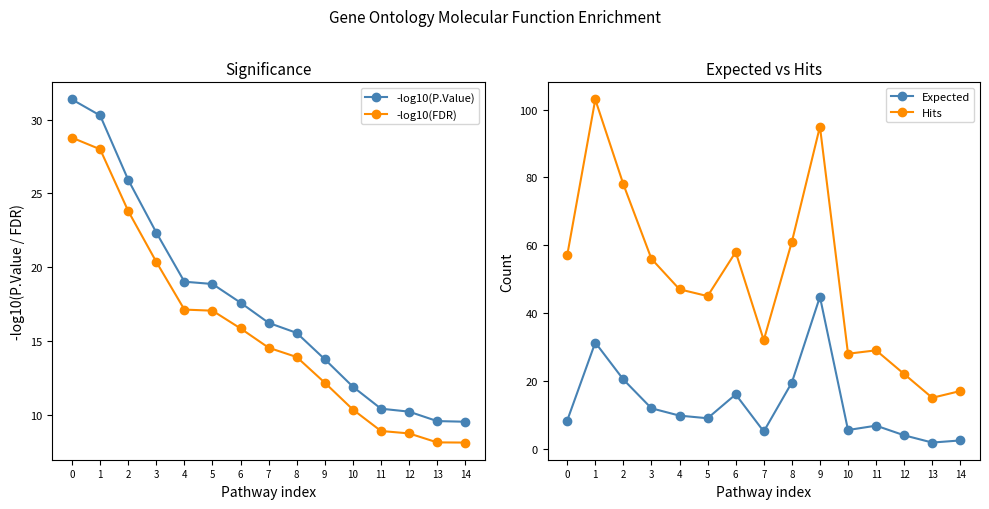

Reading right to left, transcribe all the data shown in this chart.

-log10(P.Value): 9.5	9.6	10.2	10.4	11.9	13.8	15.5	16.2	17.6	18.9	19.0	22.3	25.9	30.3	31.4
-log10(FDR): 8.1	8.1	8.7	8.9	10.3	12.2	13.9	14.5	15.8	17.0	17.1	20.4	23.8	28.0	28.8
Expected: 2.4	1.8	3.9	6.8	5.5	44.8	19.5	5.1	16.0	9.0	9.7	11.9	20.4	31.3	8.3
Hits: 17.0	15.0	22.0	29.0	28.0	95.0	61.0	32.0	58.0	45.0	47.0	56.0	78.0	103.0	57.0